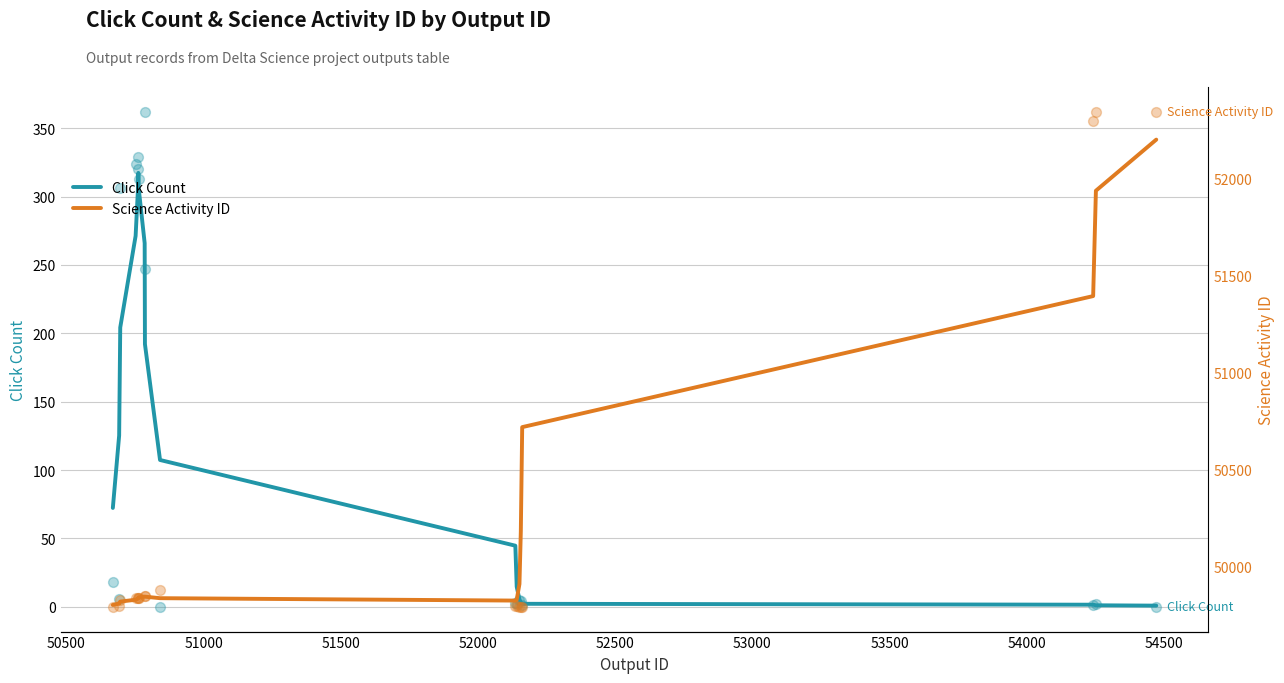

What are all the series names shown in the legend?

Click Count, Science Activity ID